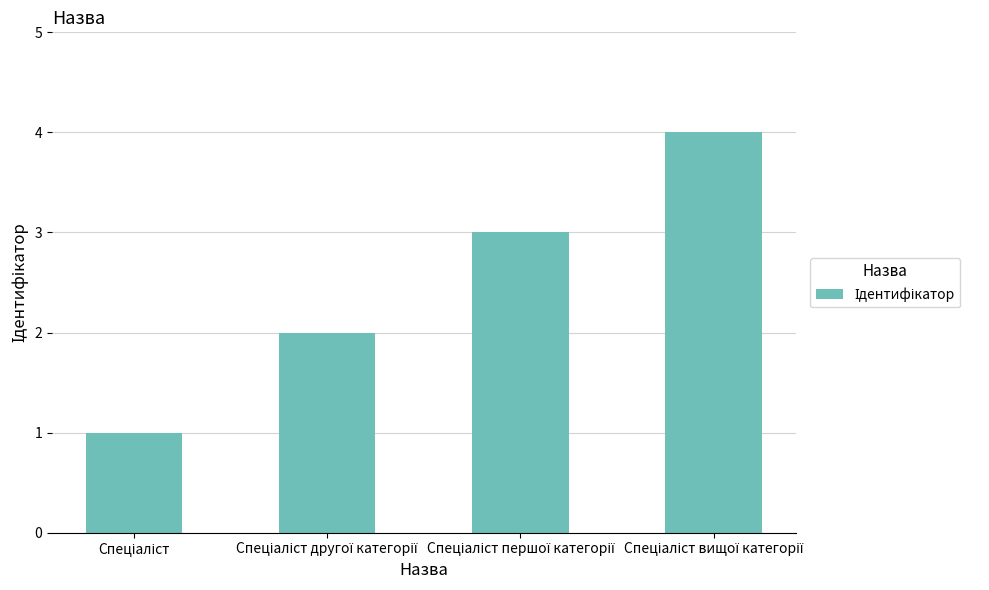

What is the difference between the maximum and minimum values?

3